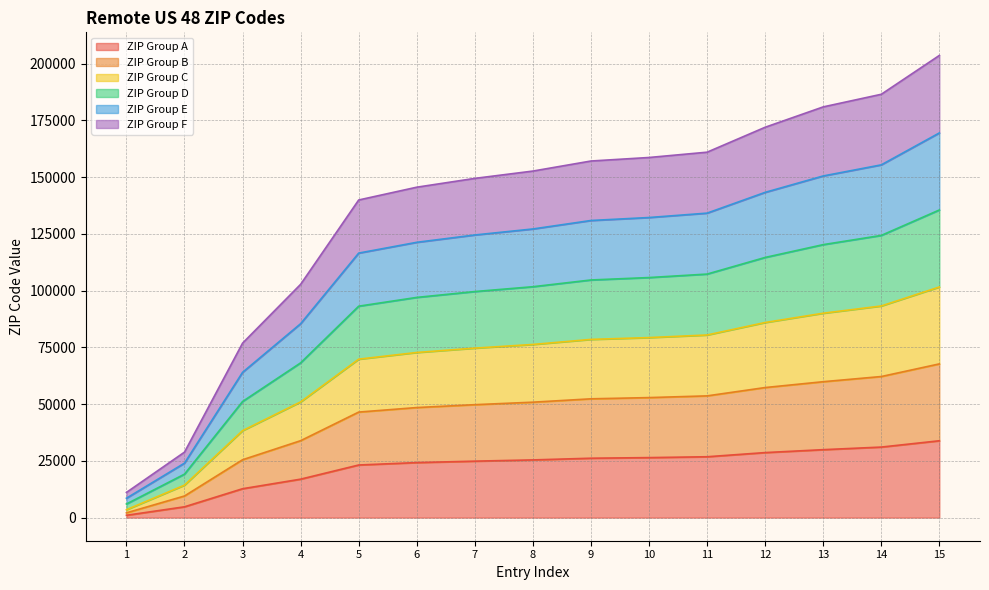

What is the highest value of the ZIP Group A series?

33857